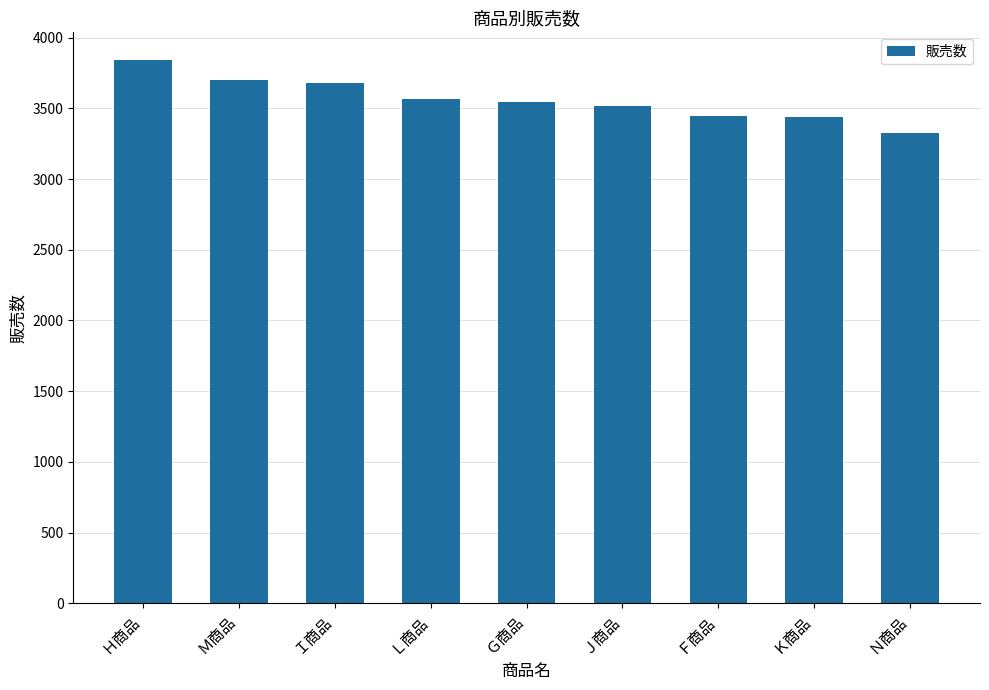

What is the value of the 1st bar from the left?

3845